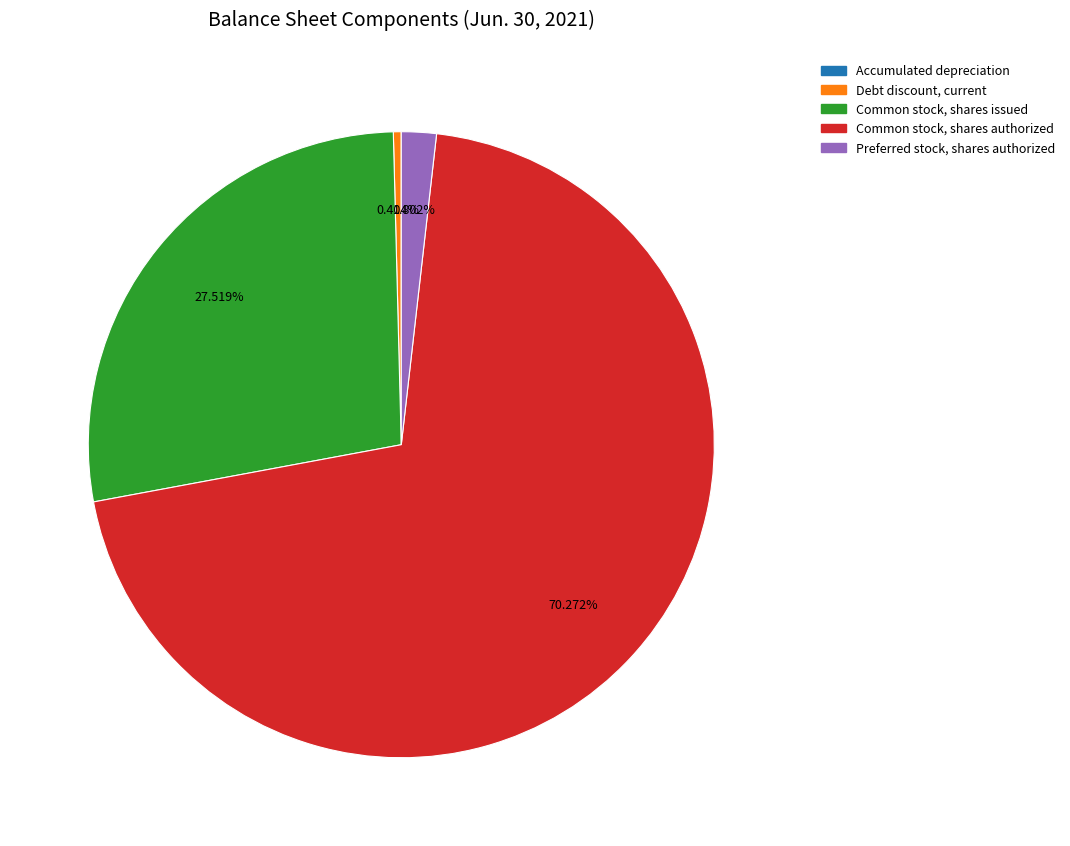

Is there any slice that represents more than half of the pie?

Yes